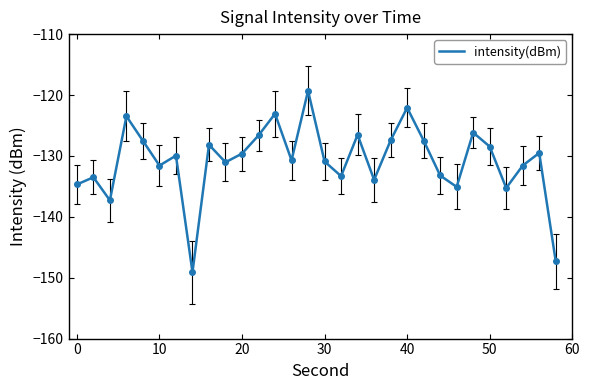

What is the minimum value shown in the chart?

-149.1